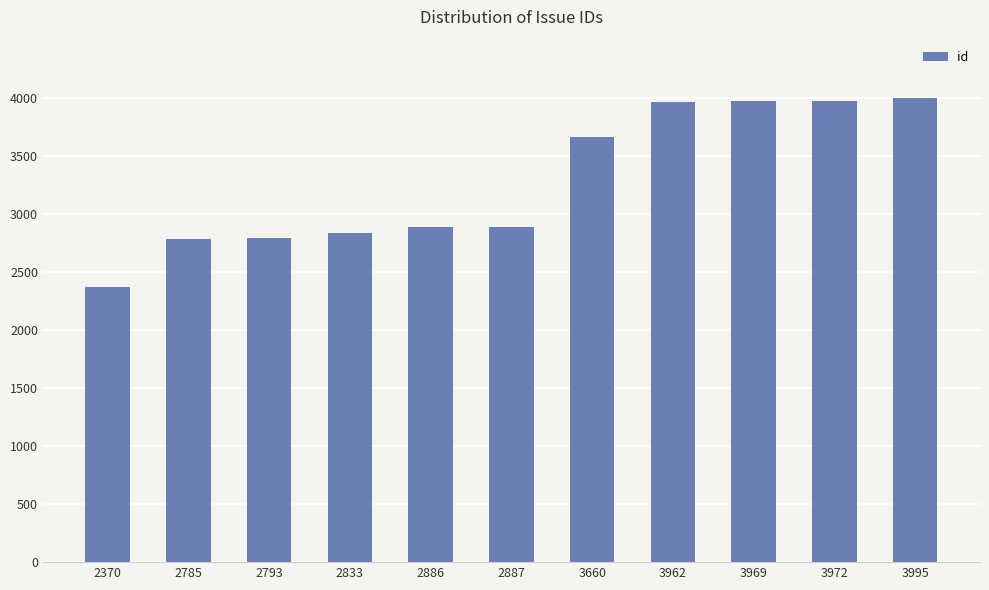

What is the difference between the second highest and second lowest values?

1187